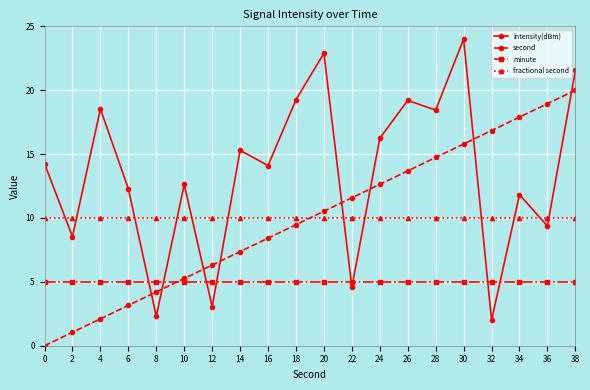

How many data points in intensity(dBm) are above 14?

11